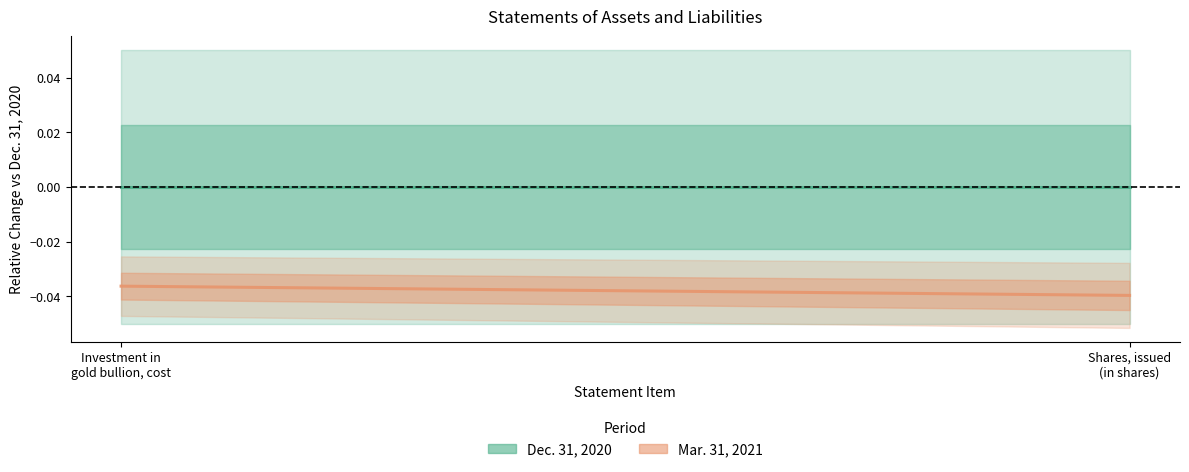

Is it true that Dec. 31, 2020 equals 0.0 at Shares, issued
(in shares)?

True